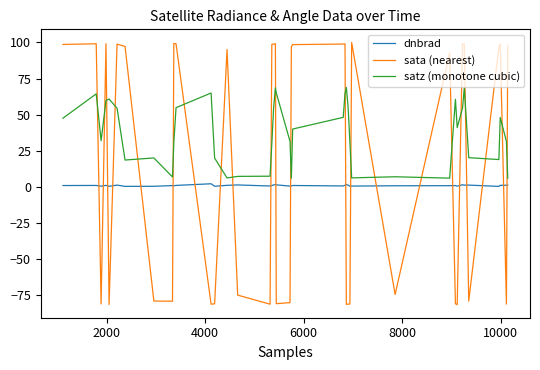

True or false: satz (monotone cubic) has more than 0 points higher than both neighbors.

True